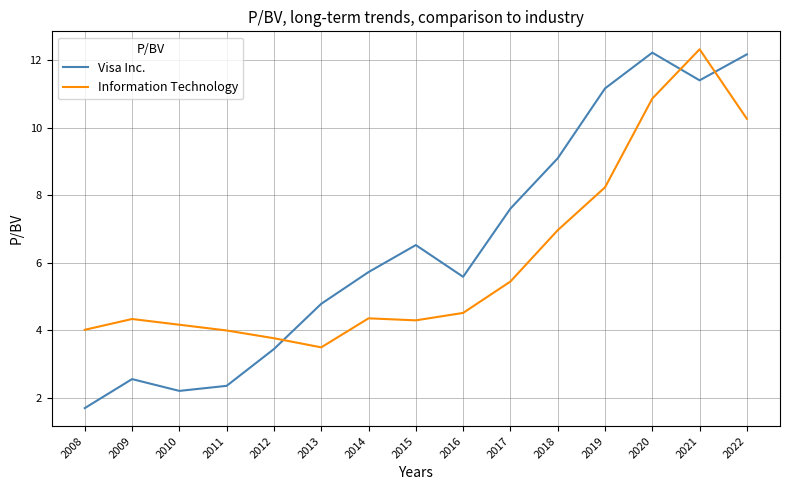

What value does the Visa Inc. series have at 2022?

12.2